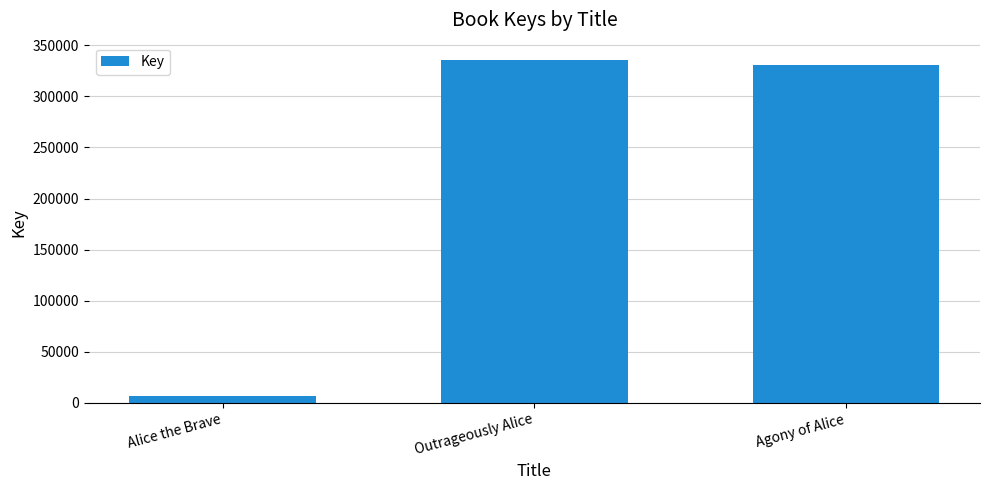

What is the difference between the values at Outrageously Alice and Agony of Alice?

4604